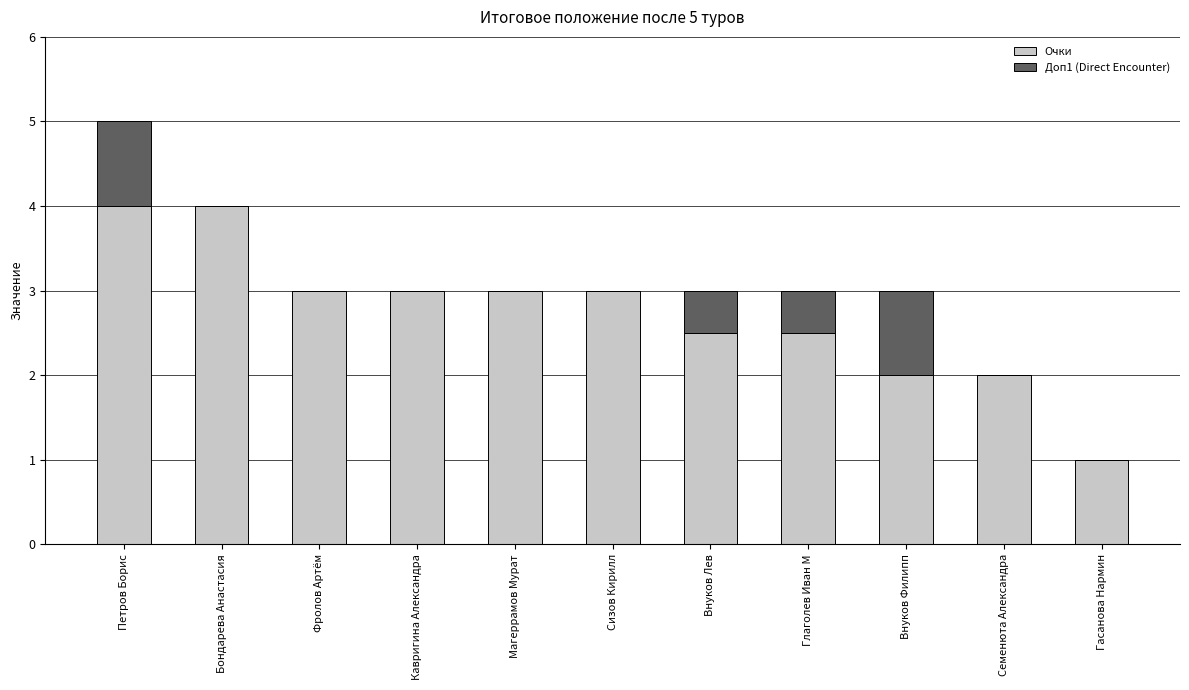

Read the Очки value at Гасанова Нармин.

1.0